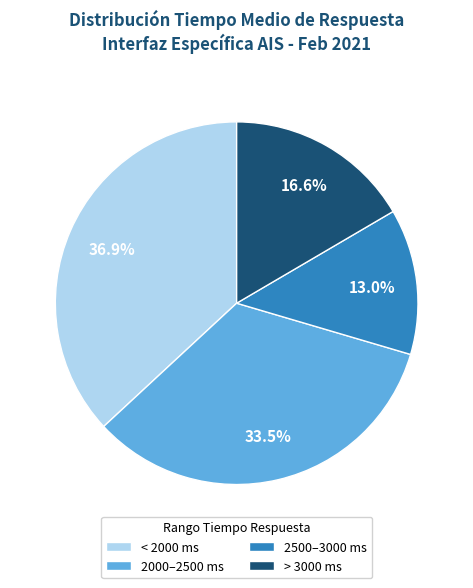

Is the sum of > 3000 ms and < 2000 ms greater than half?

Yes